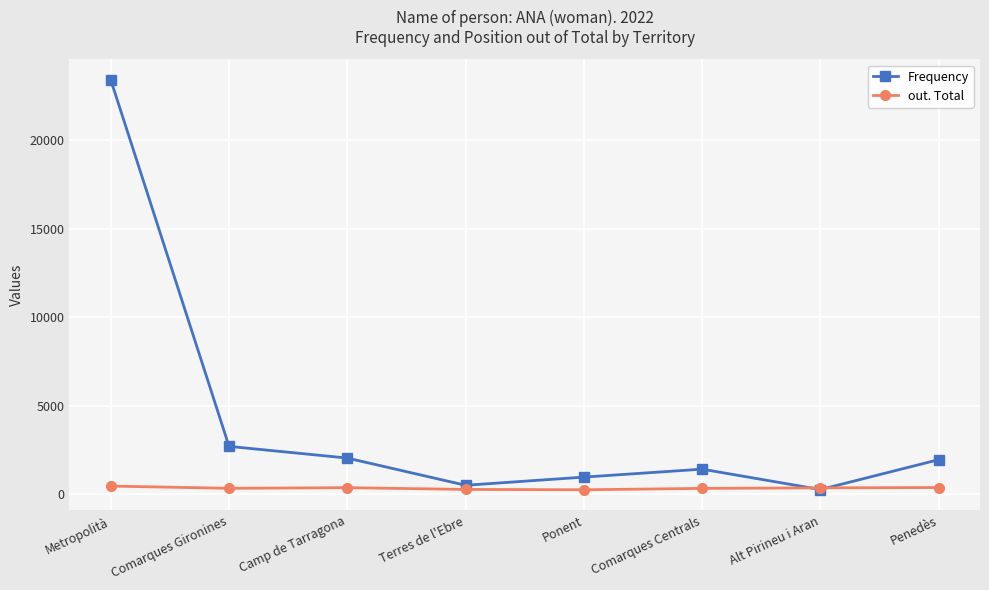

At how many categories does at least one series exceed 21393?

1